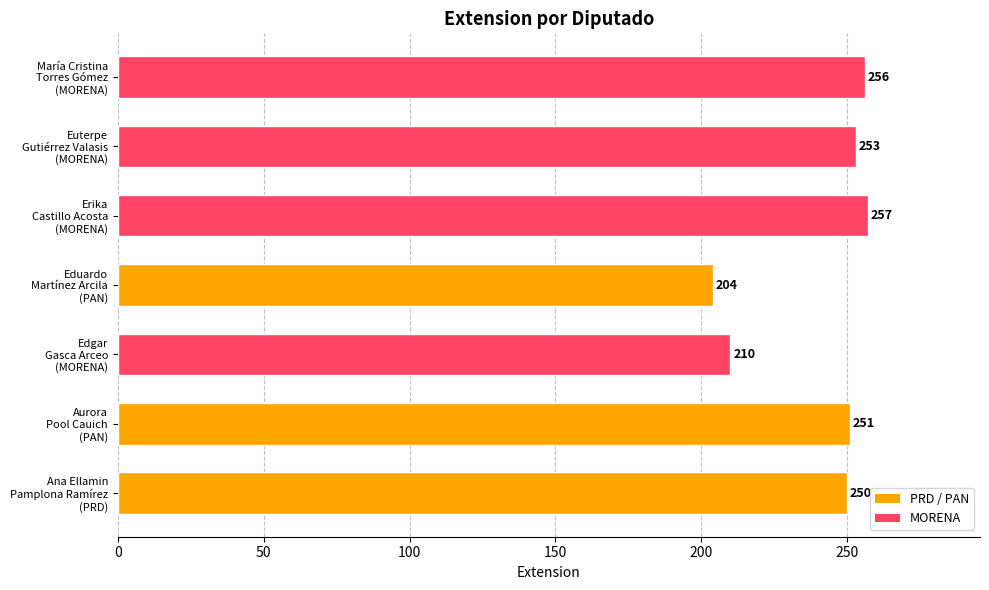

What is the sum of all values?

1681